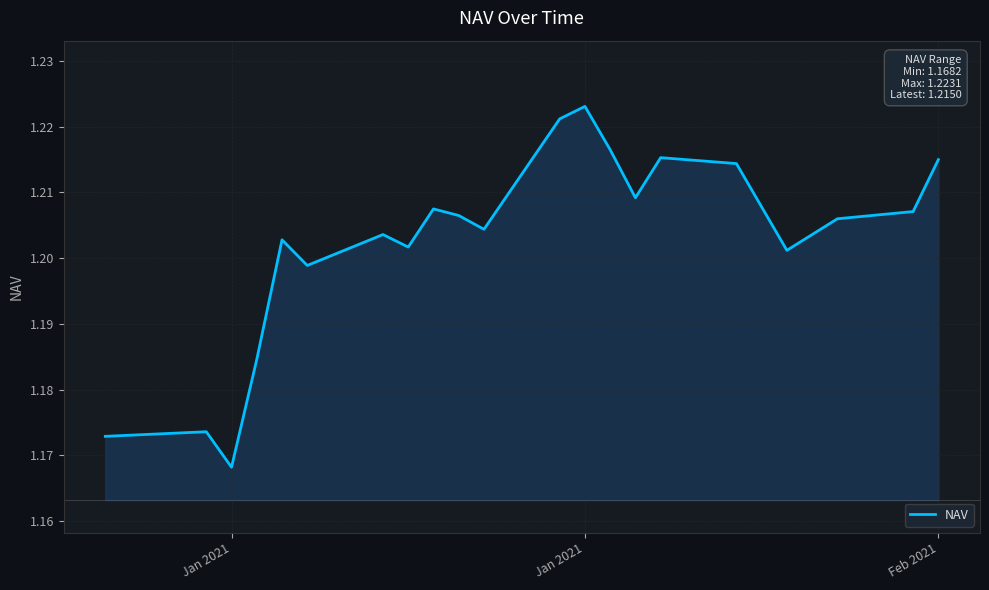

Reading right to left, transcribe all the data shown in this chart.

1.2	1.2	1.2	1.2	1.2	1.2	1.2	1.2	1.2	1.2	1.2	1.2	1.2	1.2	1.2	1.2	1.2	1.2	1.2	1.2	1.2	1.2